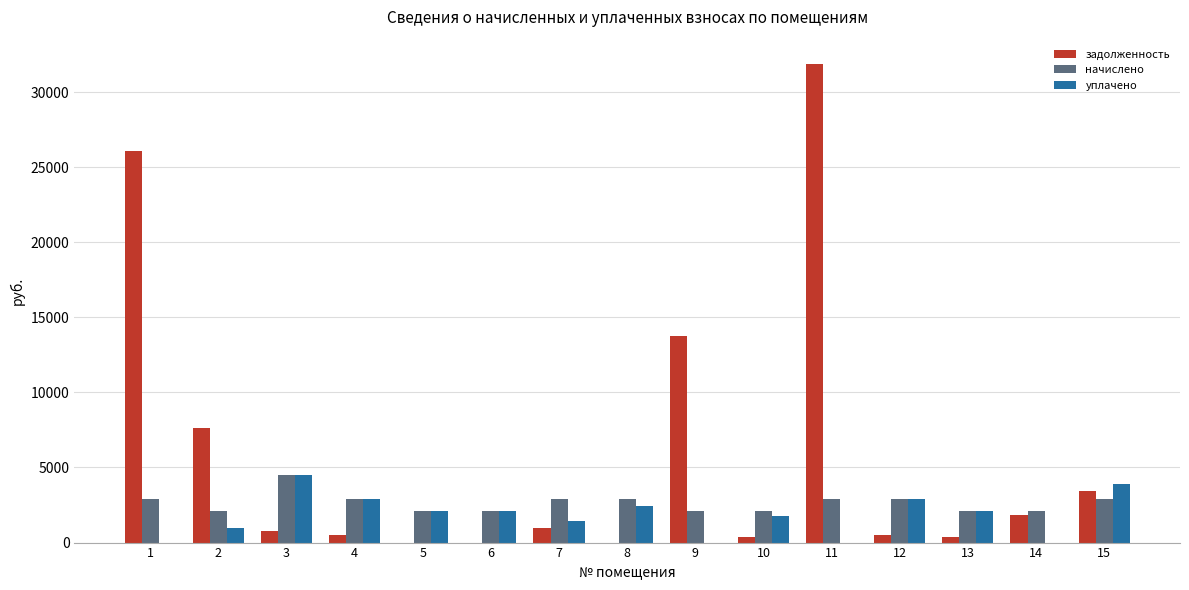

Which series has the largest total across all categories?

задолженность